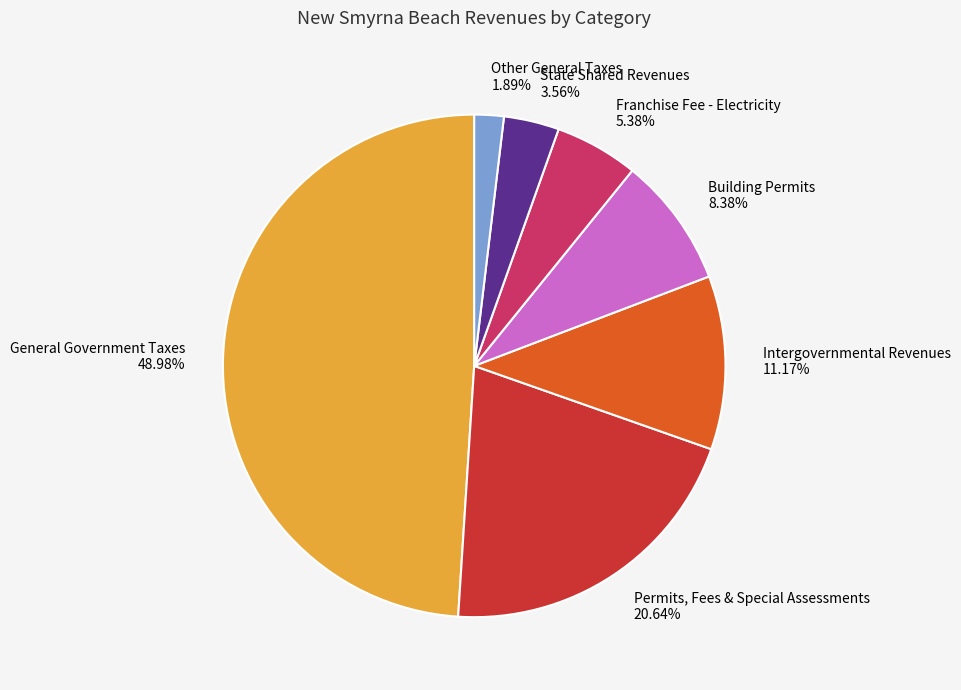

What is the total percentage of Intergovernmental Revenues and Building Permits?

19.6%